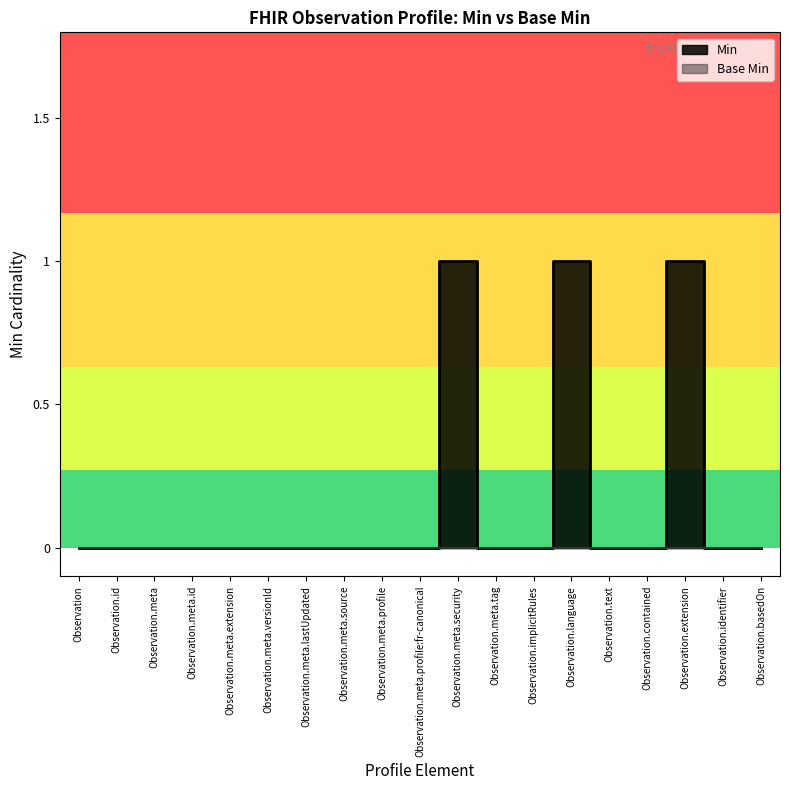

What is the label of the 4th point from the right?

Observation.contained